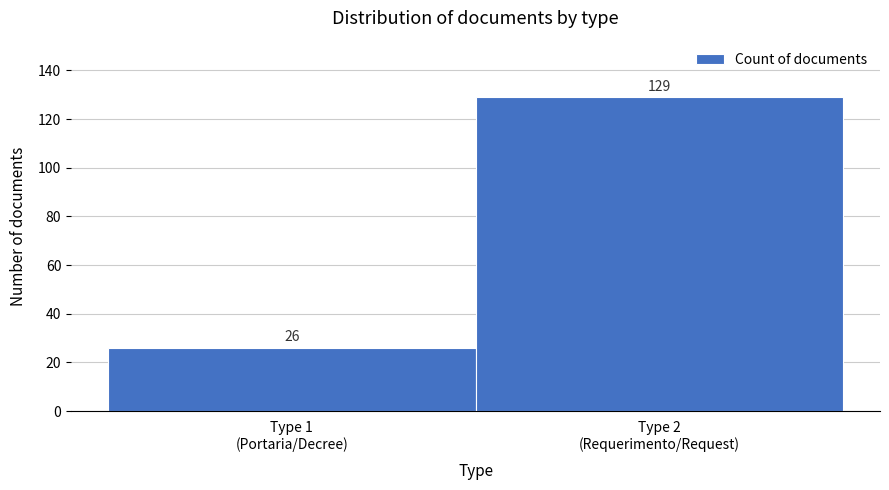

Reading right to left, extract all data points from this chart.

129	26